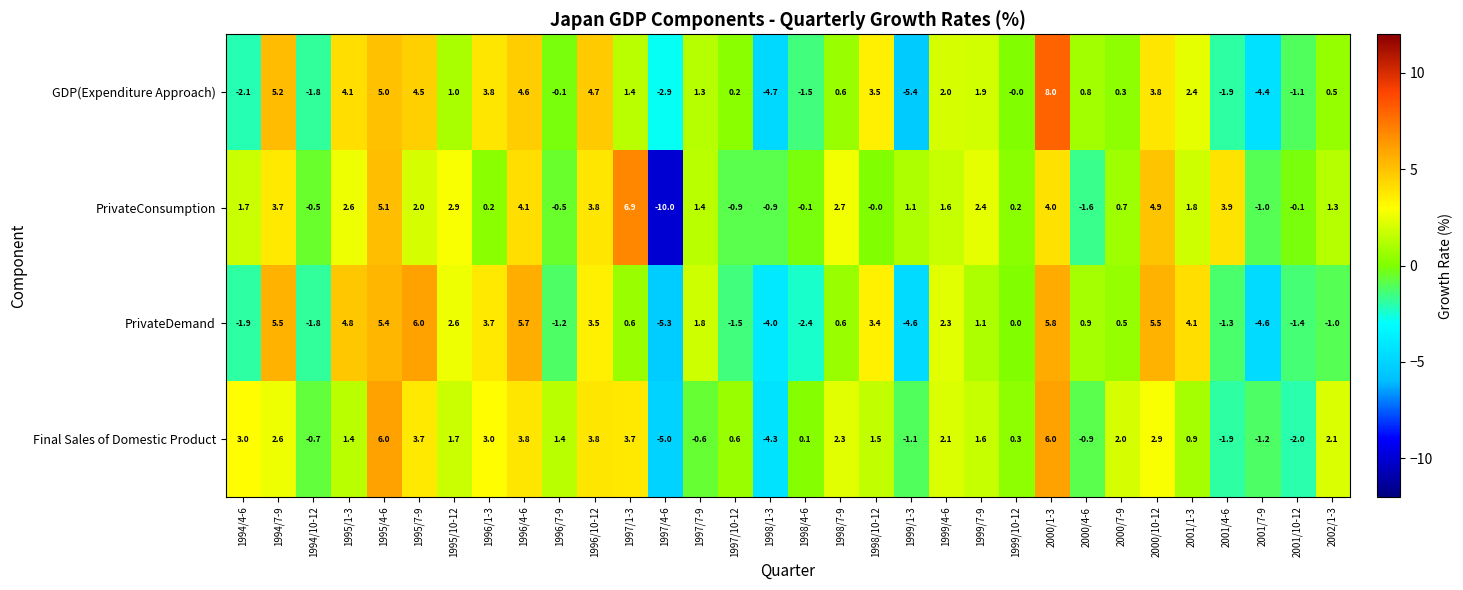

Rank the series at 1997/7-9 from highest to lowest value.

PrivateDemand, PrivateConsumption, GDP(Expenditure Approach), Final Sales of Domestic Product